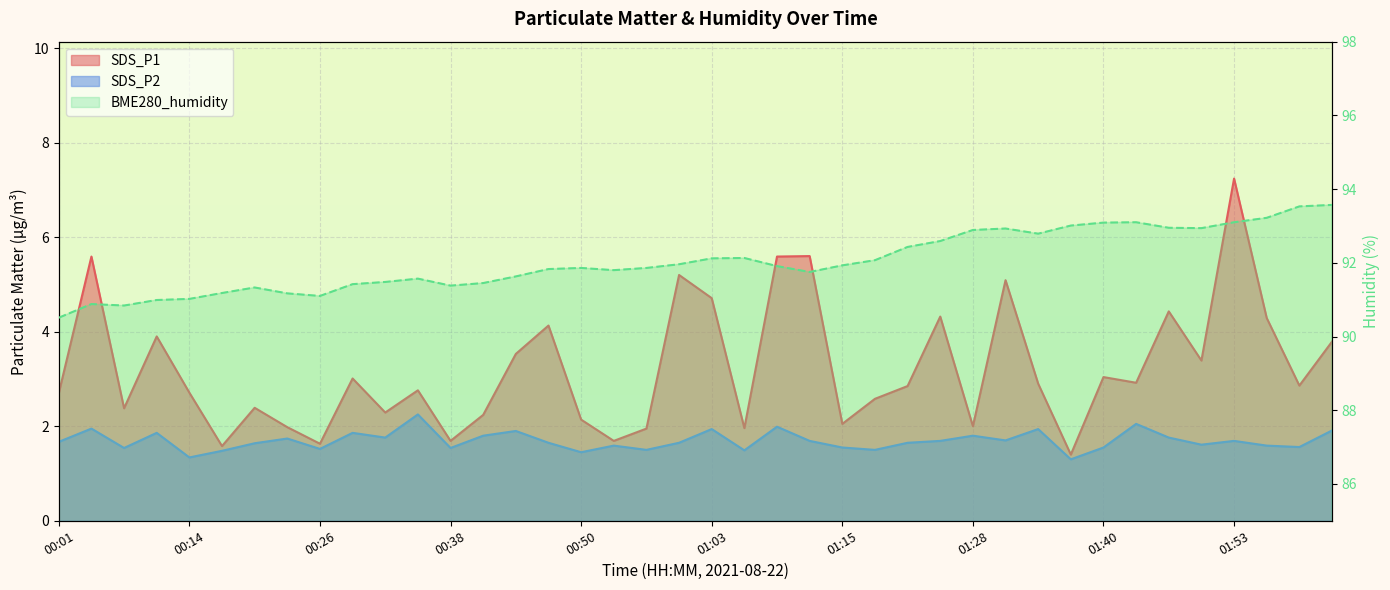

Which category has the lowest value across all series?

01:37